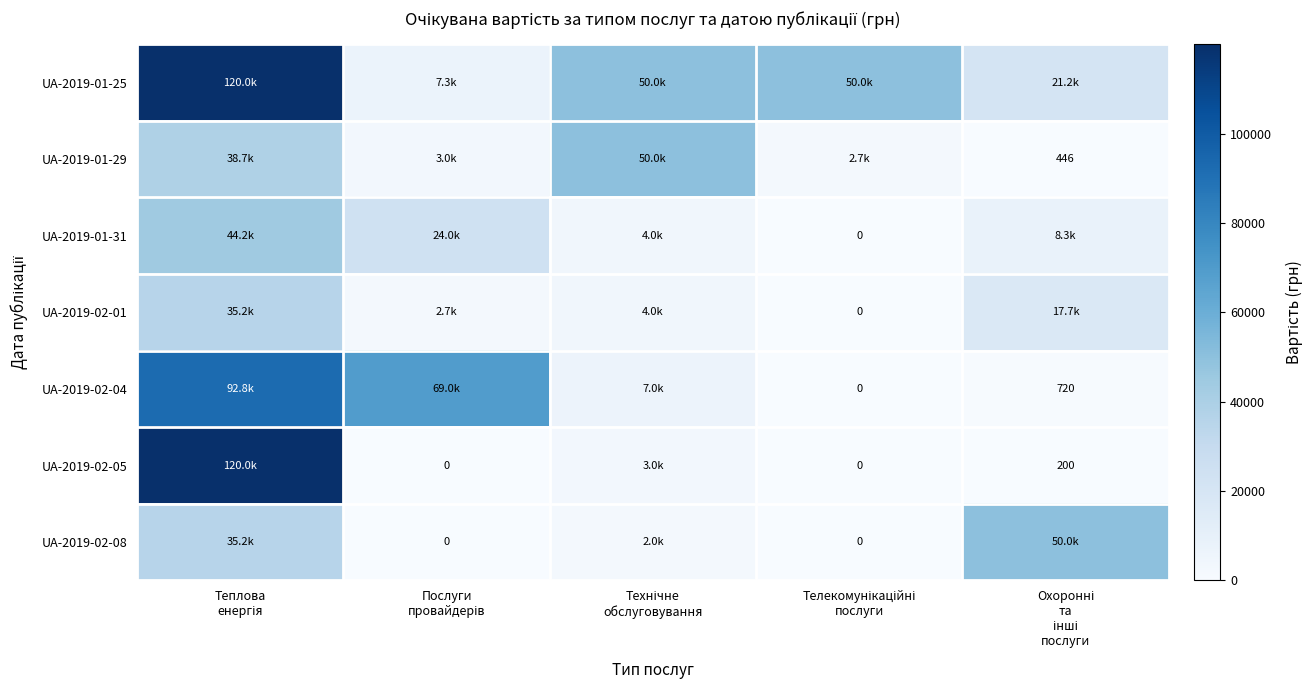

Where does the UA-2019-02-08 series first go above 2000?

Теплова енергія